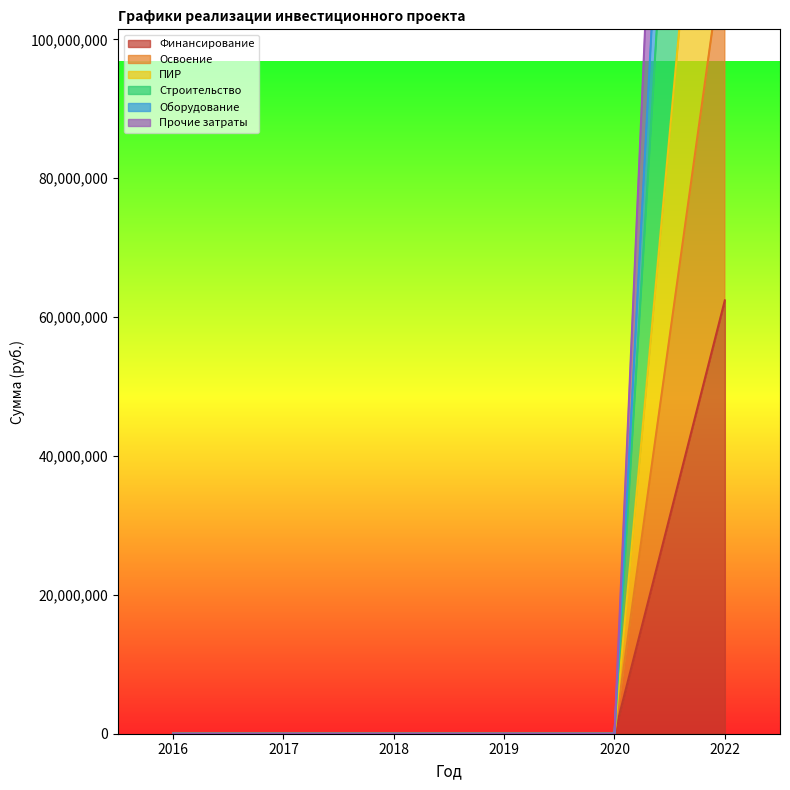

At 2019, list the series in order from smallest to largest.

Финансирование, Освоение, ПИР, Строительство, Оборудование, Прочие затраты